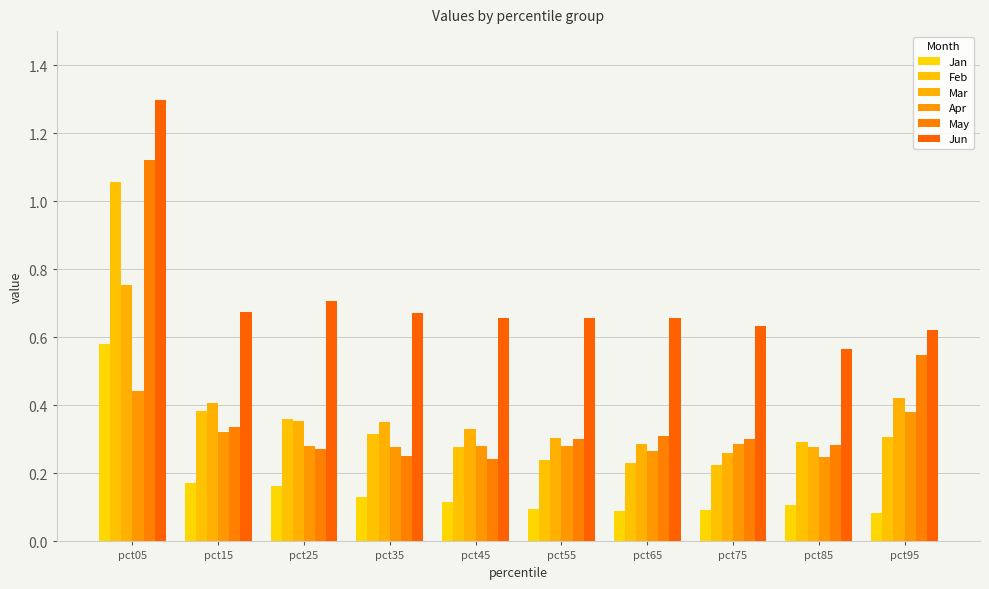

Which series has the widest spread of values?

May